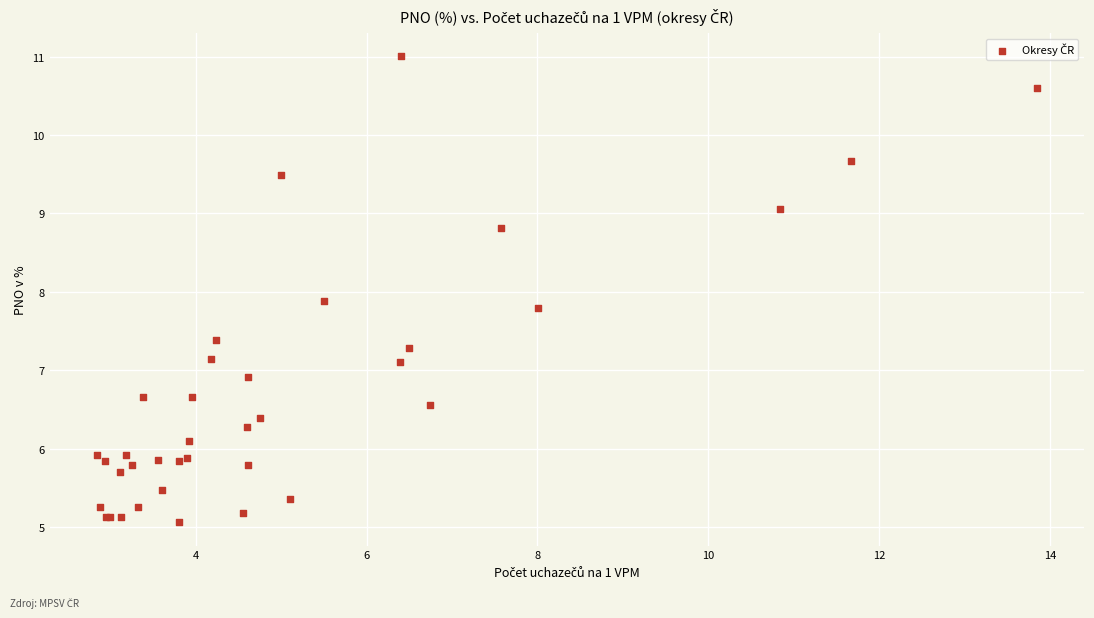

What Y value in the scatter plot is closest to 8?

7.9